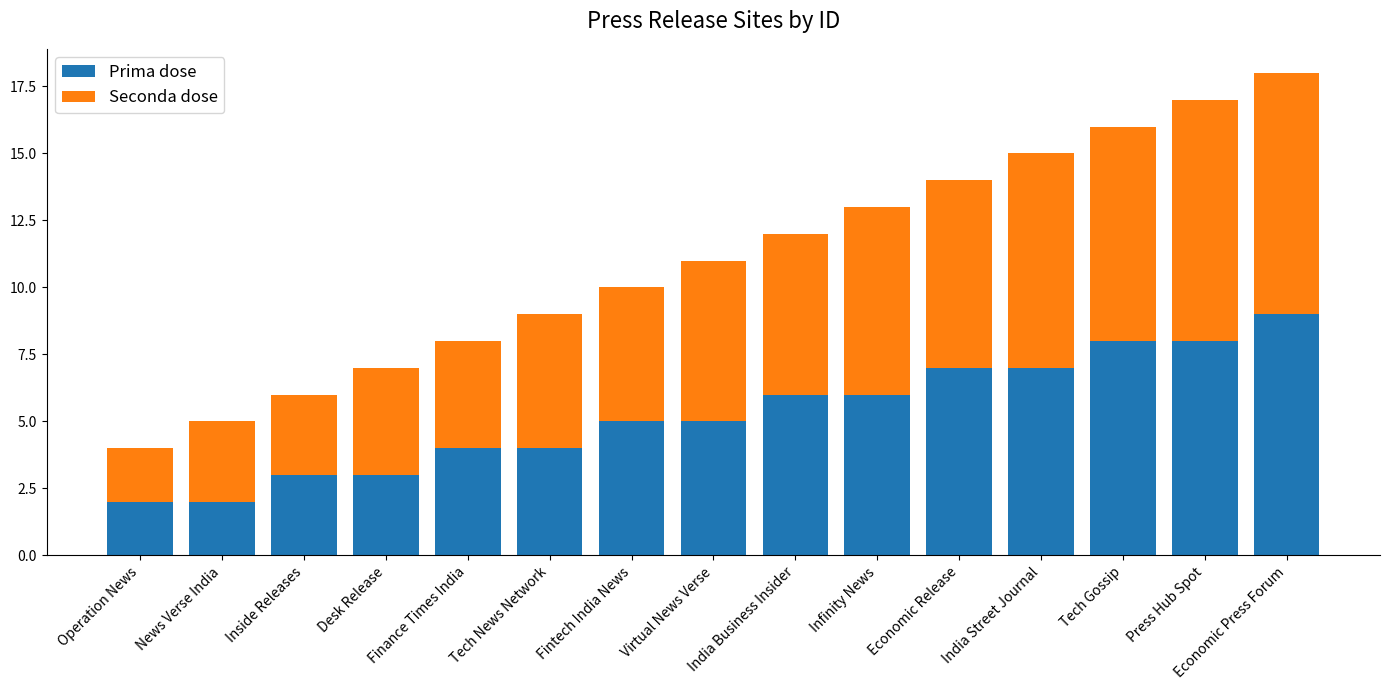

What is the sum of all Prima dose values?

79